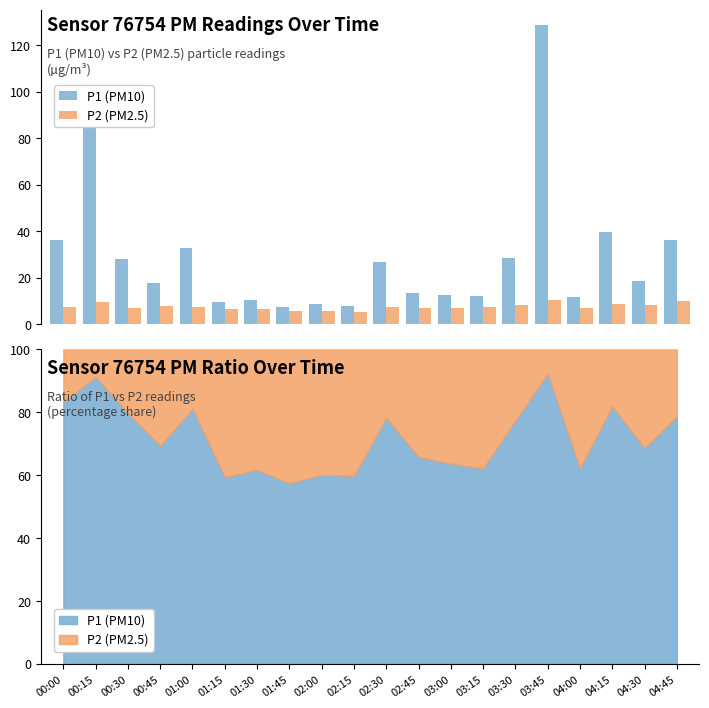

What are all the series names shown in the legend?

P1 (PM10), P2 (PM2.5)